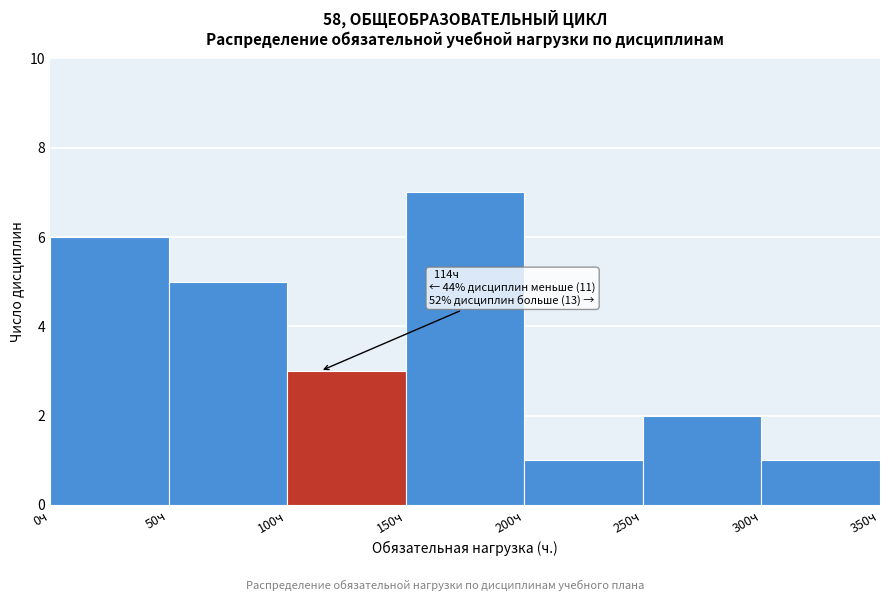

Over which range of the x-axis is the bar tallest?

150 to 200